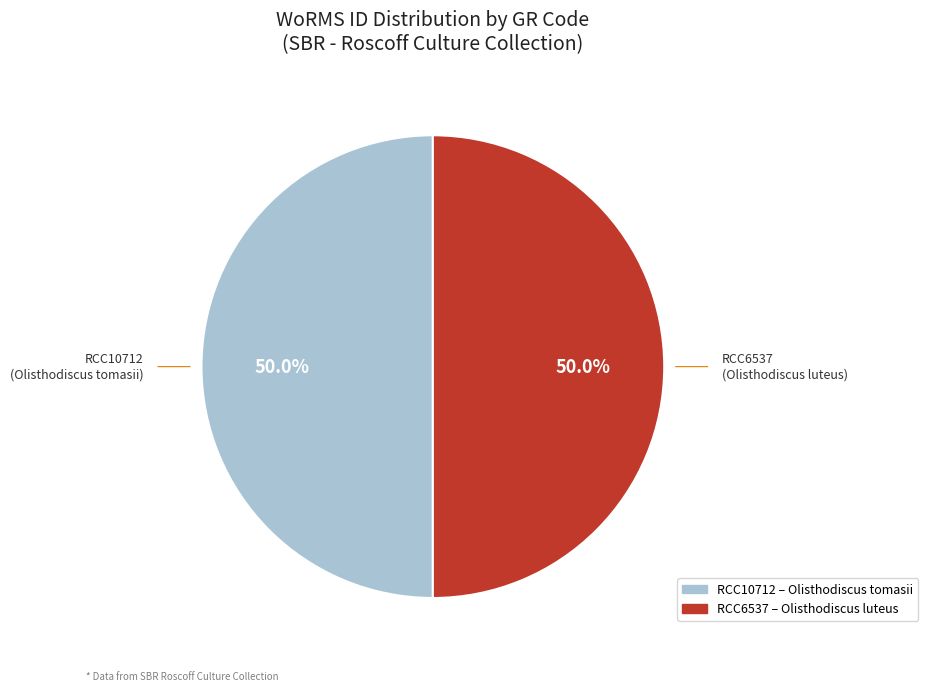

What portion of the pie excludes RCC6537?

50.0%